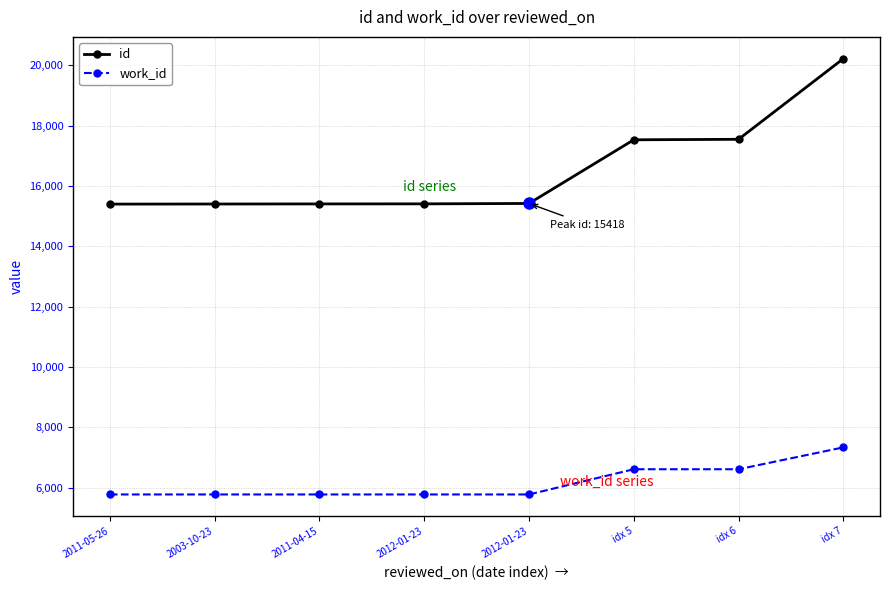

True or false: work_id and id cross at least once.

False